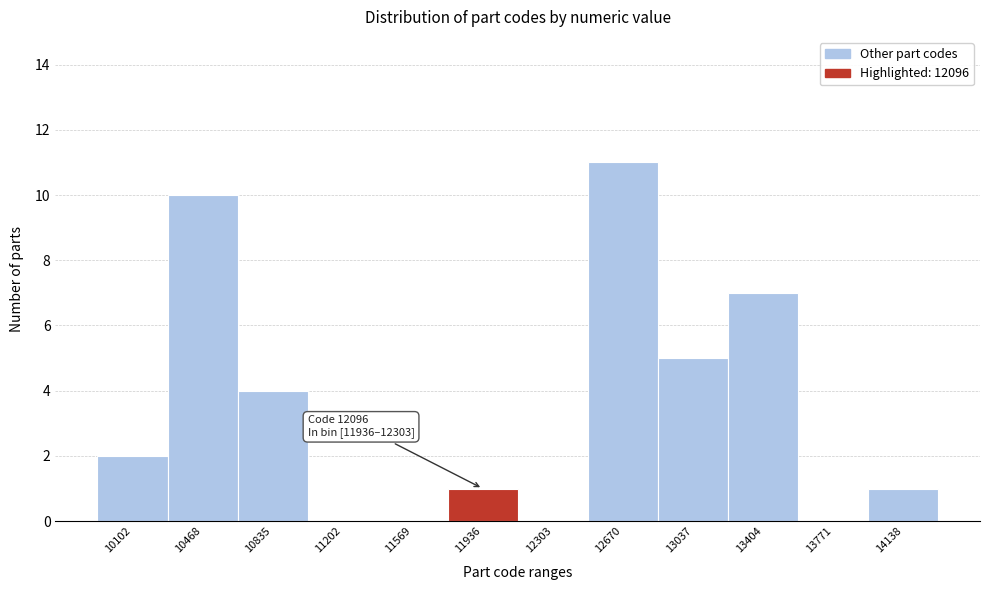

Reading left to right, extract all data points from this chart.

10102=2	10468=10	10835=4	11202=0	11569=0	11936=1	12303=0	12670=11	13037=5	13404=7	13771=0	14138=1